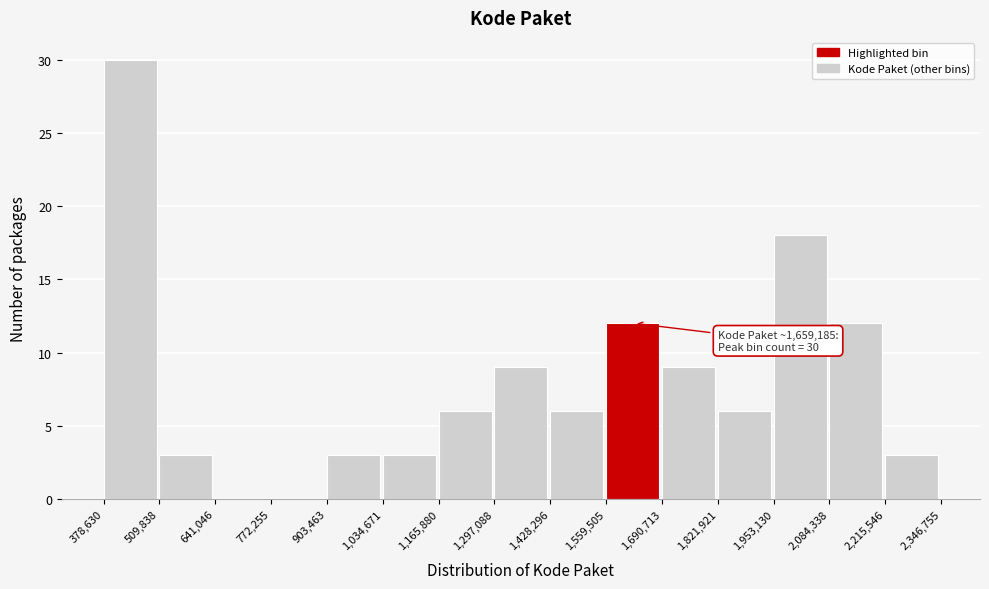

Over which range of the x-axis is the bar tallest?

378,630 to 509,838